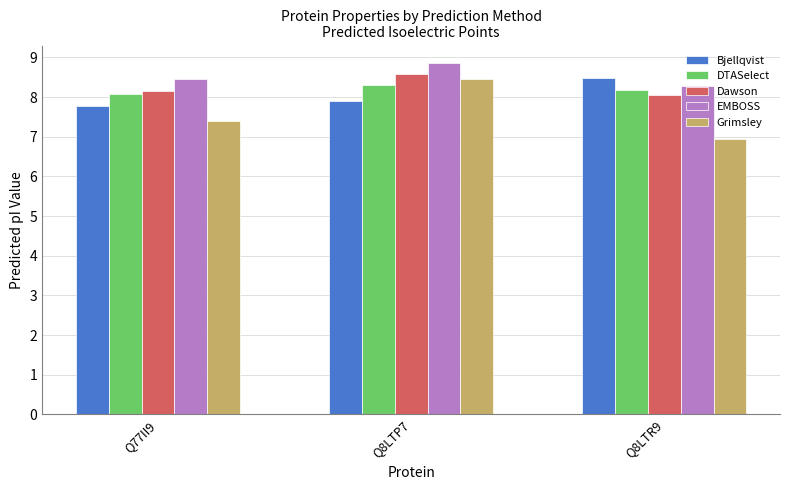

Which series has the widest spread of values?

Grimsley